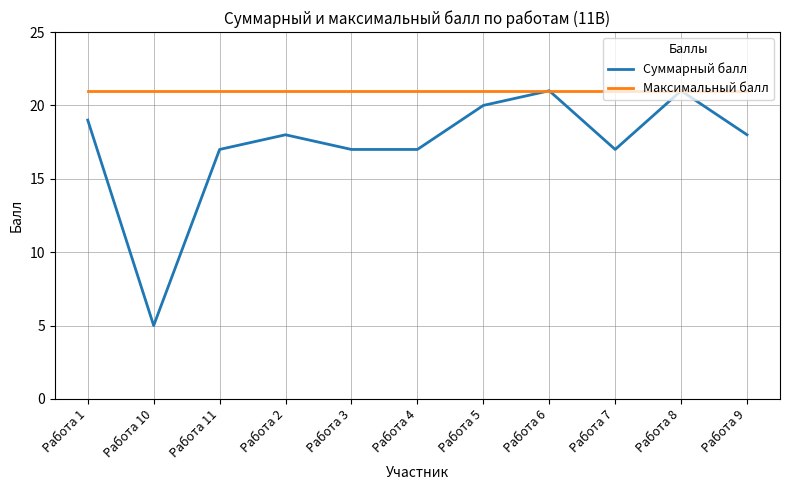

What is the maximum value shown in the chart?

21